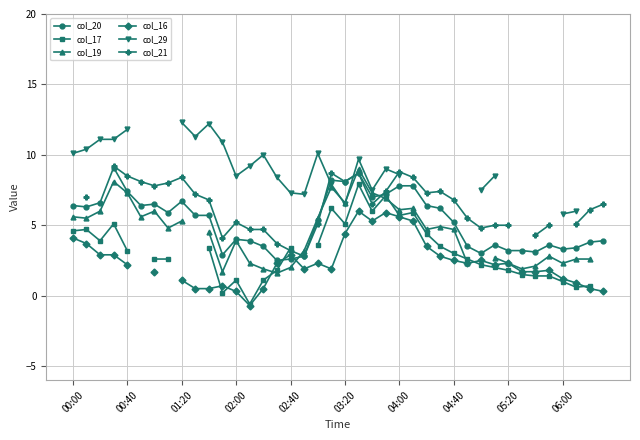

What is the minimum value for col_20?

2.5